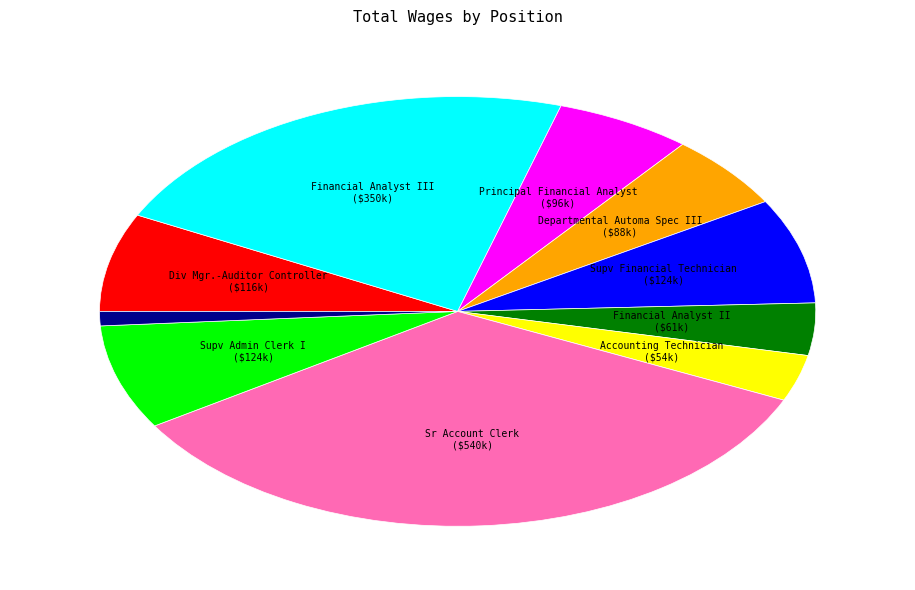

Does any single category account for the majority?

No